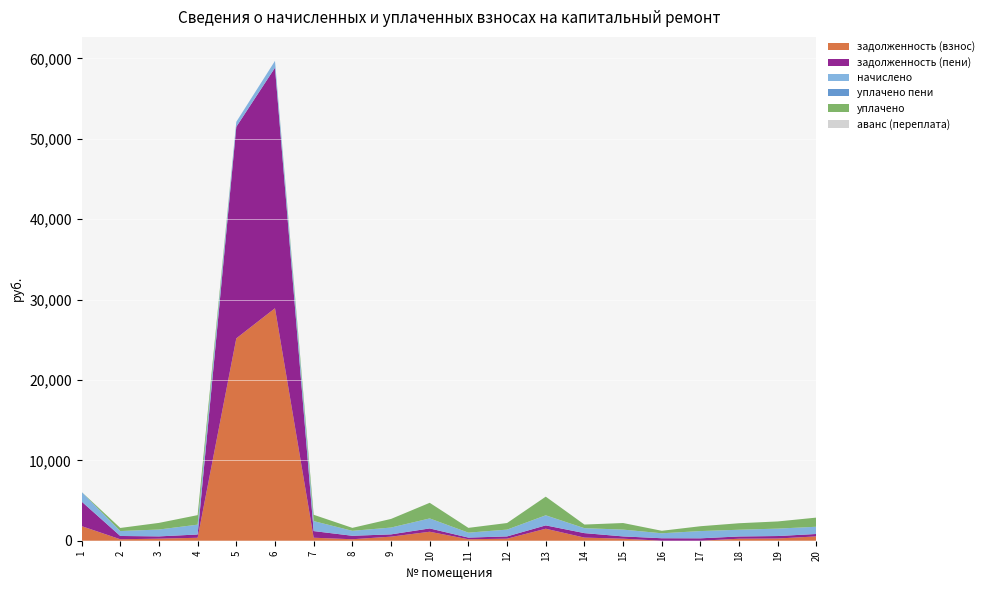

Reading right to left, what are all the values shown in this chart?

задолженность (взнос): 20=539.6	19=276.3	18=250.6	17=0.0	16=0.0	15=253.6	14=389.0	13=1493.2	12=253.6	11=184.2	10=1115.7	9=507.1	8=184.2	7=373.0	6=28914.6	5=25169.1	4=366.6	3=255.3	2=183.0	1=1815.9
задолженность (пени): 20=299.7	19=307.7	18=279.1	17=300.4	16=309.0	15=282.4	14=556.4	13=413.6	12=282.4	11=205.1	10=414.0	9=282.4	8=431.3	7=827.2	6=29918.2	5=26315.4	4=408.3	3=284.4	2=407.6	1=3059.5
начислено: 20=899.1	19=923.1	18=837.1	17=901.1	16=618.0	15=847.1	14=615.4	13=1240.8	12=847.1	11=615.4	10=1240.8	9=847.1	8=615.4	7=1240.8	6=847.1	5=615.4	4=1224.8	3=853.1	2=611.4	1=1198.8
уплачено пени: 20=1.4	19=0.0	18=0.0	17=0.0	16=0.0	15=0.0	14=0.0	13=16.5	12=0.0	11=0.0	10=4.2	9=2.0	8=0.0	7=1.5	6=0.0	5=0.0	4=0.0	3=0.0	2=0.0	1=0.0
уплачено: 20=1137.6	19=891.7	18=808.7	17=600.7	16=309.0	15=818.3	14=450.6	13=2317.2	12=818.3	11=594.4	10=1941.3	9=1071.9	8=368.4	7=785.0	6=0.0	5=0.0	4=1183.1	3=824.1	2=386.8	1=0.0
аванс (переплата): 20=0.0	19=0.0	18=0.0	17=0.0	16=0.0	15=0.0	14=0.0	13=0.0	12=0.0	11=0.0	10=0.0	9=0.0	8=0.0	7=0.0	6=0.0	5=0.0	4=0.0	3=0.0	2=0.0	1=0.0